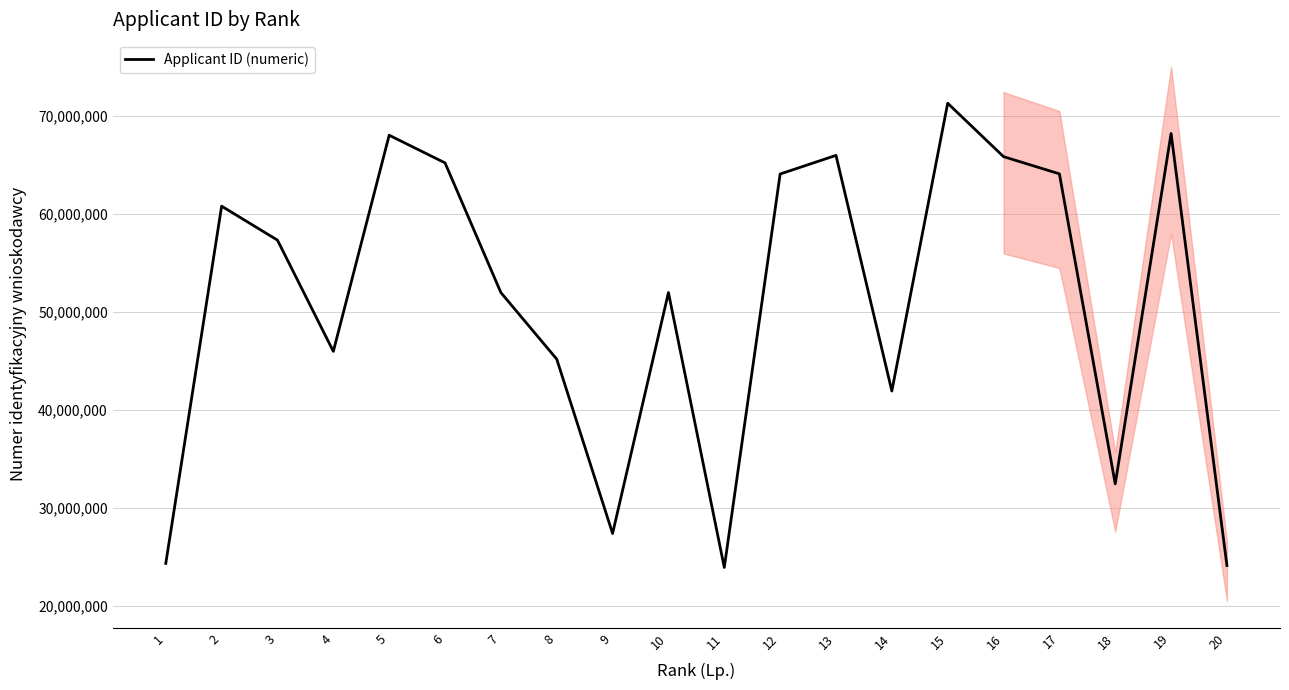

Does the chart display data point markers on the line(s)?

No